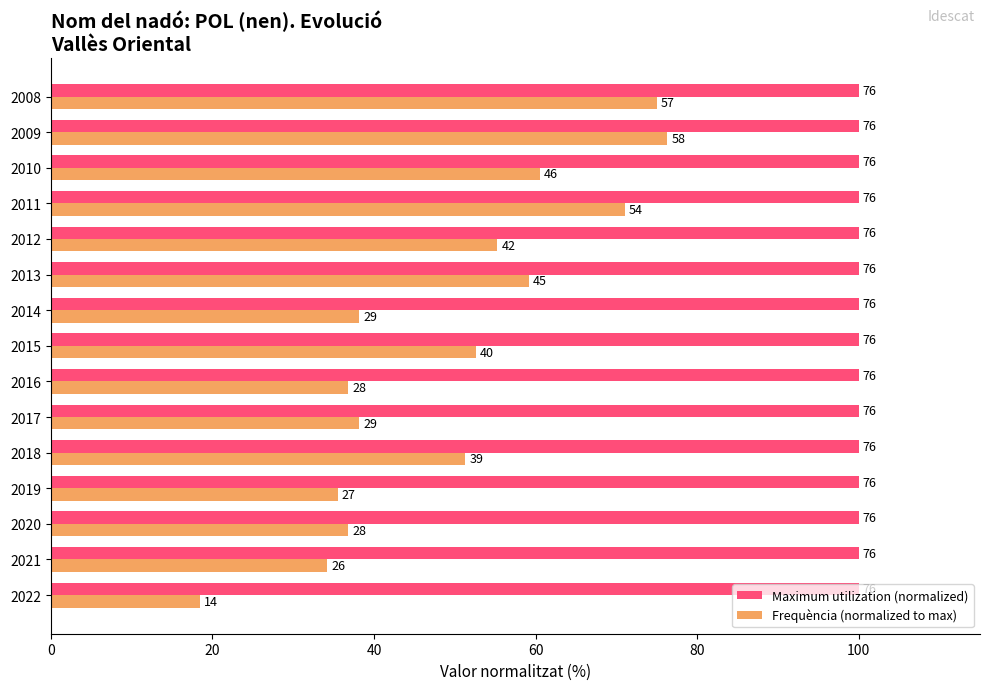

Which series has the largest range (max minus min)?

Frequència (normalized to max)